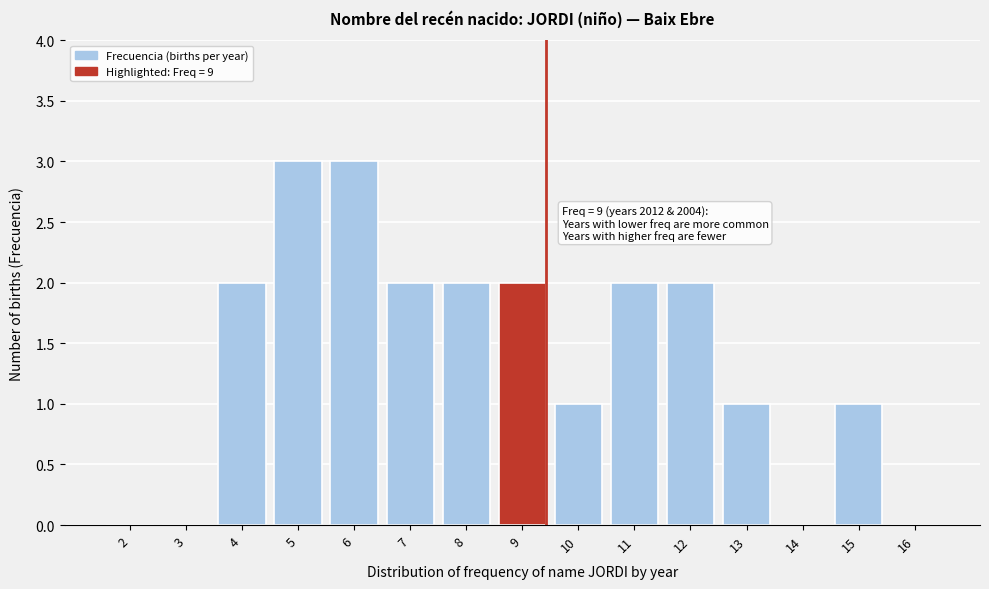

Reading right to left, extract all data points from this chart.

16=0	15=1	14=0	13=1	12=2	11=2	10=1	9=2	8=2	7=2	6=3	5=3	4=2	3=0	2=0